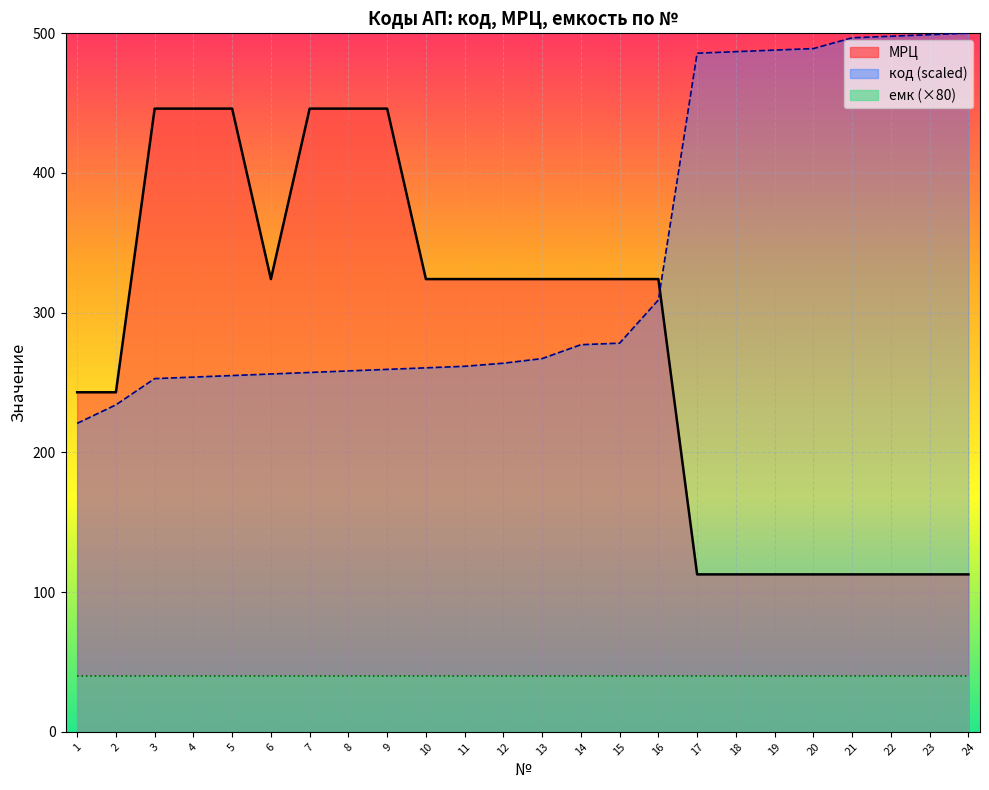

What is the smallest value displayed?

112.7